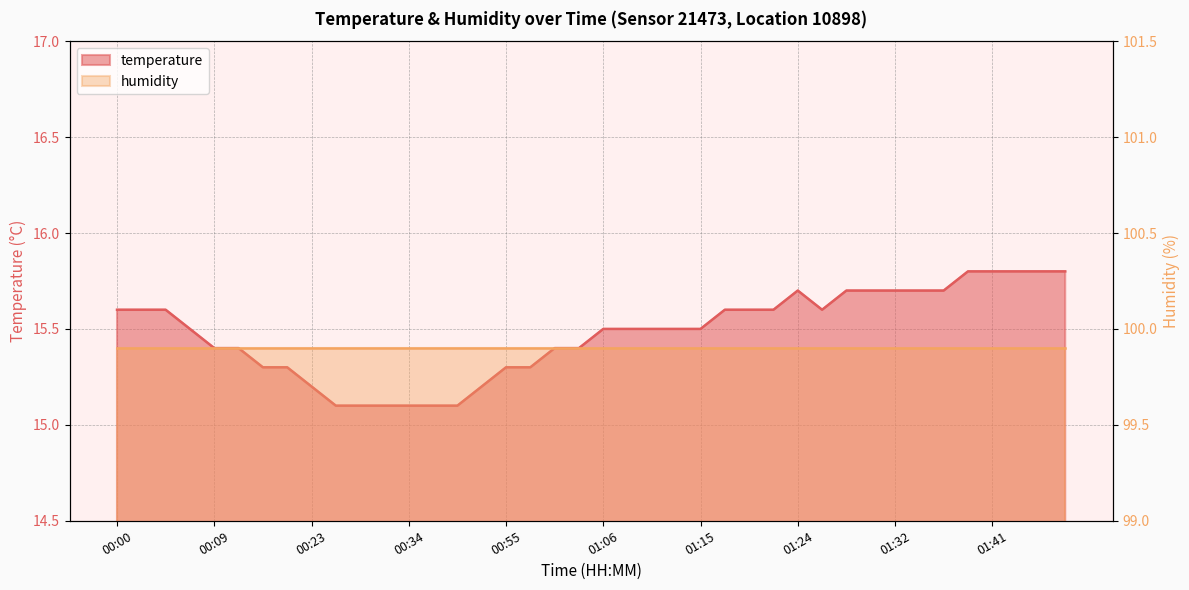

The chart shows a value of 7.5 at 00:34. True or false?

False